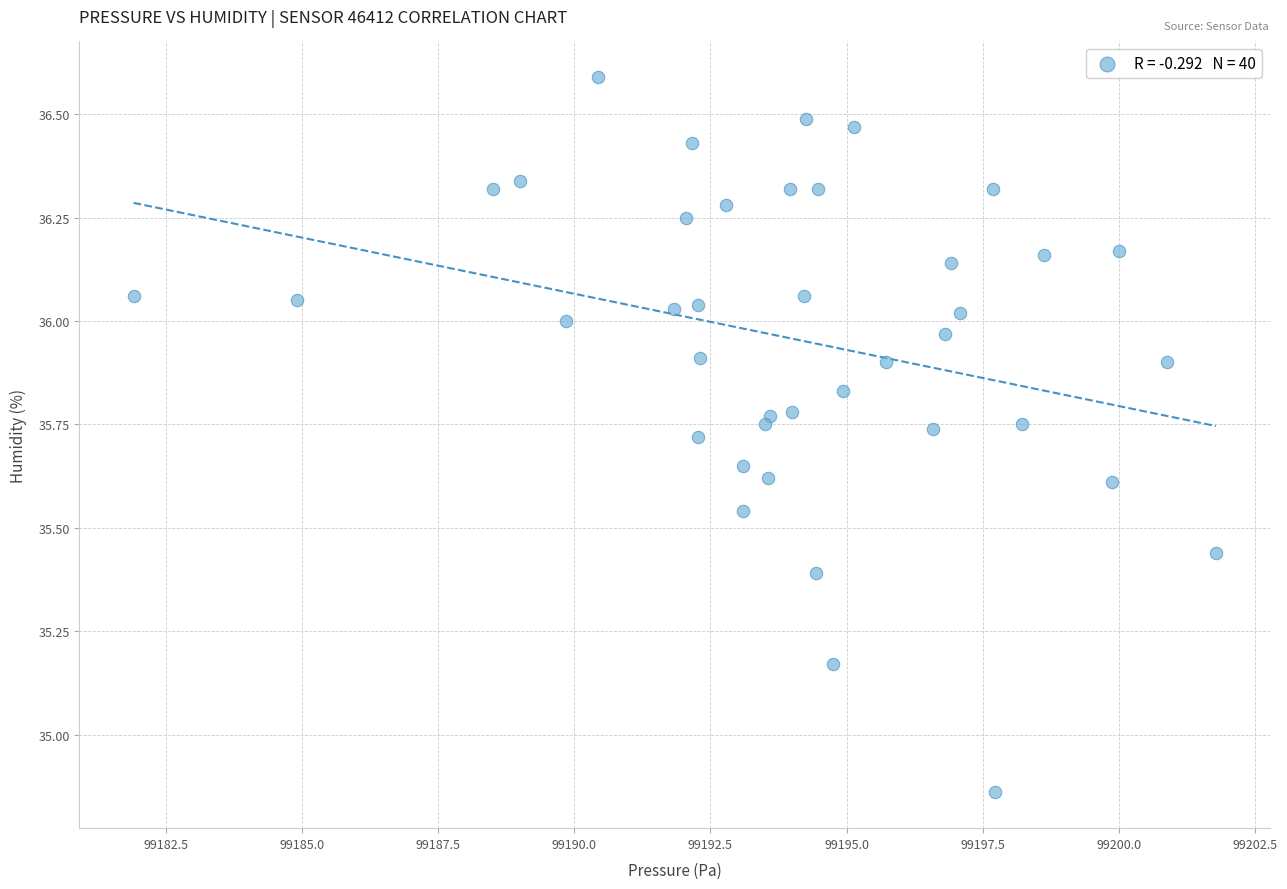

What is the range of X values (max minus min)?

19.9